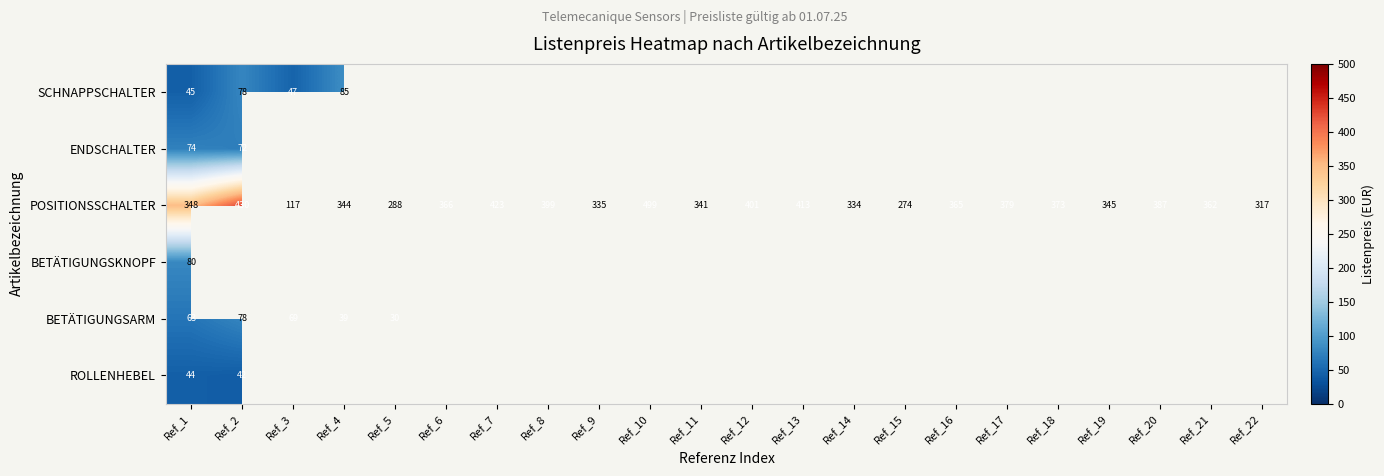

What is the maximum value shown in the chart?

499.3